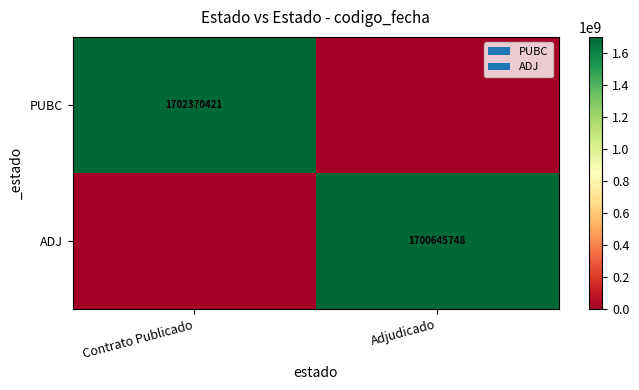

The value of ADJ at Adjudicado is 2390193662. True or false?

False